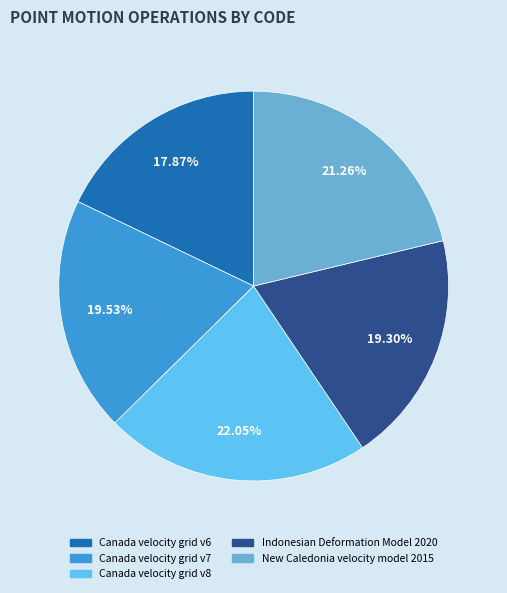

To the nearest percent, what is the difference between the Canada velocity grid v7 and Canada velocity grid v8 slice percentages?

3%